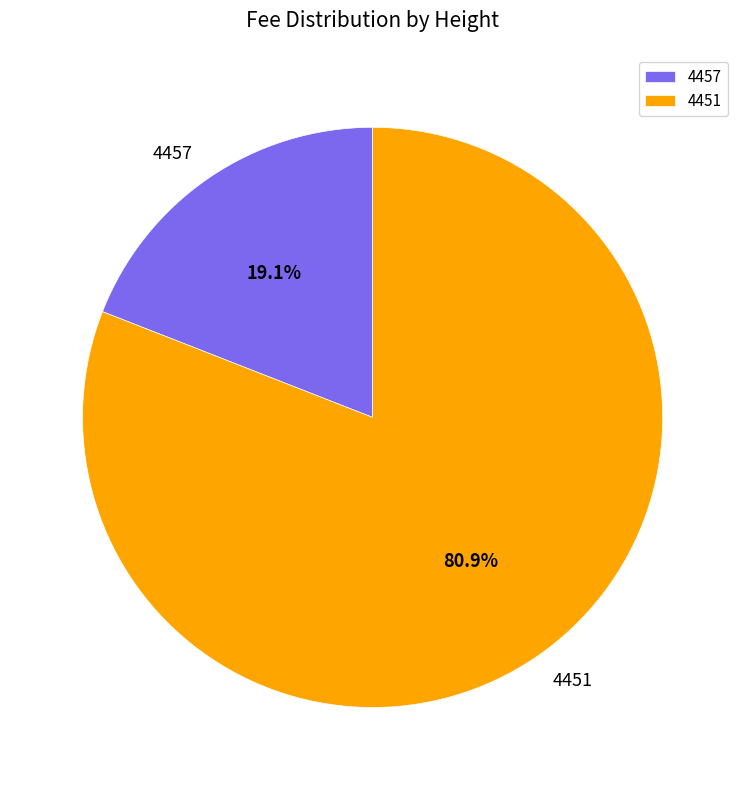

What is the largest slice in the pie chart?

4451